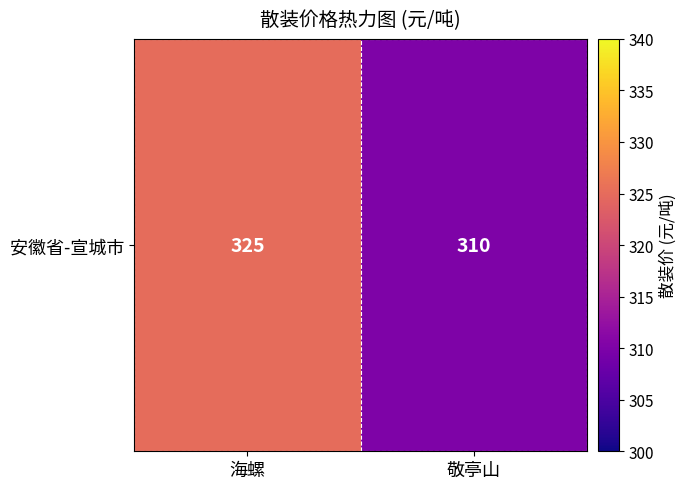

Reading left to right, list all the values displayed in this chart.

325	310